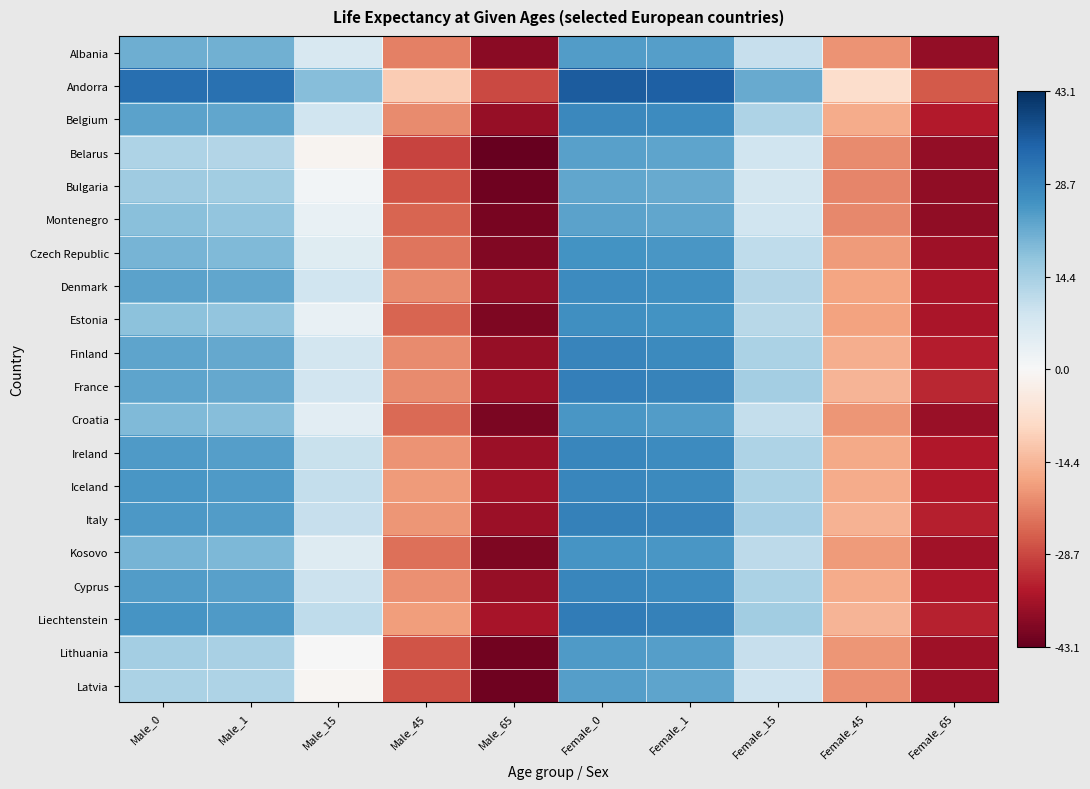

How many series are shown in this chart?

20